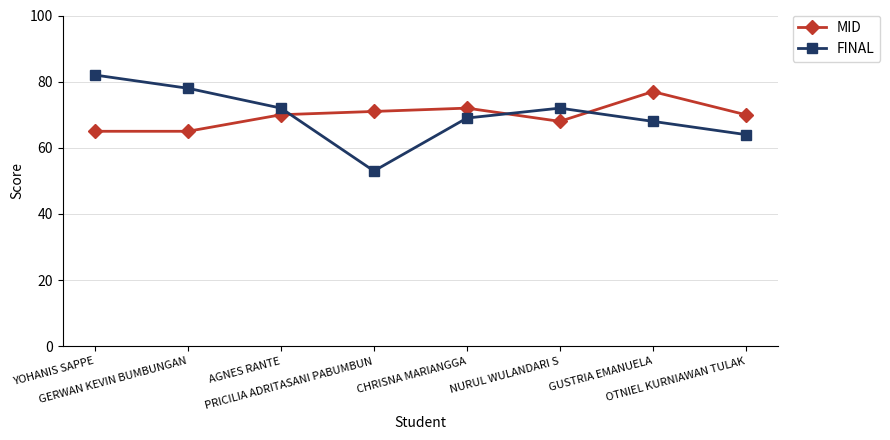

Count the number of data series in this chart.

2